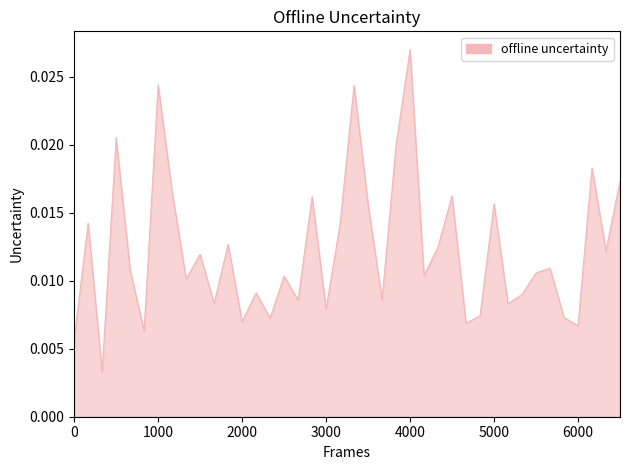

At which category does the chart reach its peak across all series?

4000